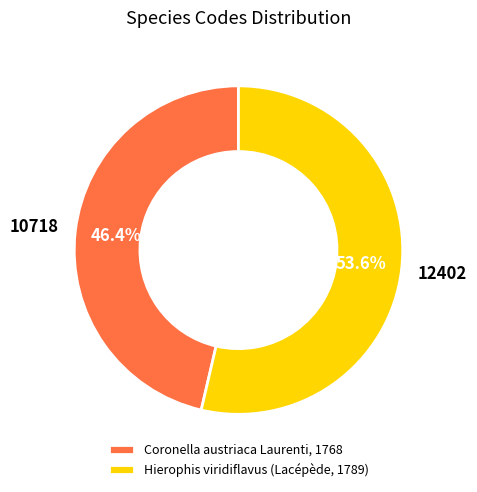

What percentage is the Coronella austriaca Laurenti, 1768 slice, to the nearest percent?

46%